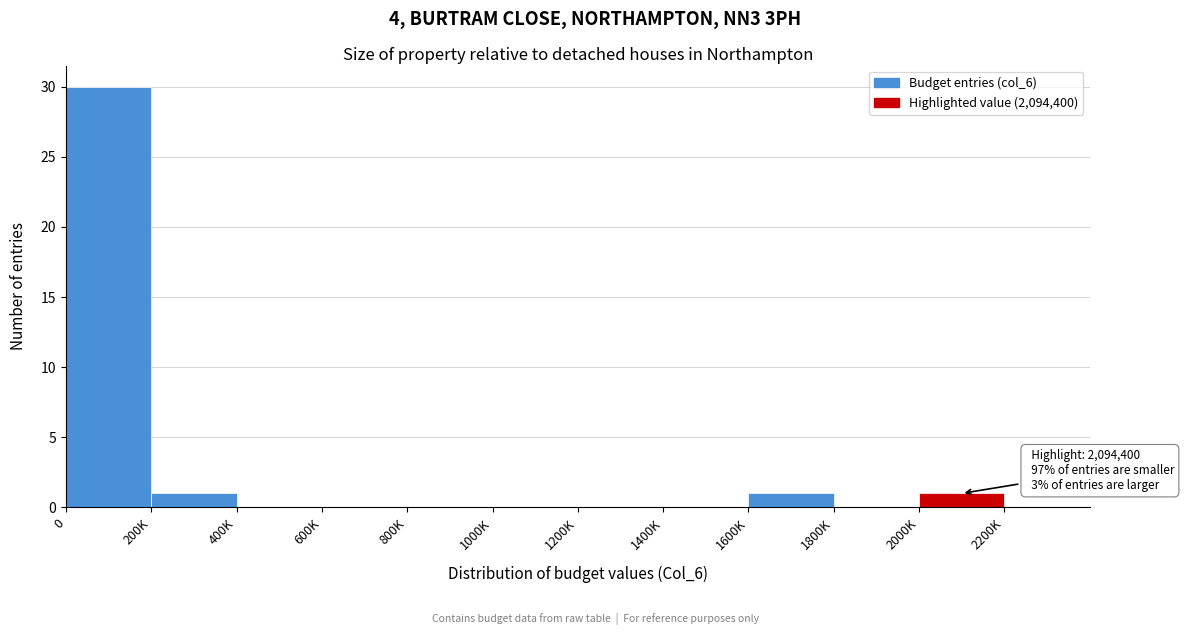

Reading left to right, list all the values displayed in this chart.

0=30	200K=1	400K=0	600K=0	800K=0	1000K=0	1200K=0	1400K=0	1600K=1	1800K=0	2000K=1	2200K=0